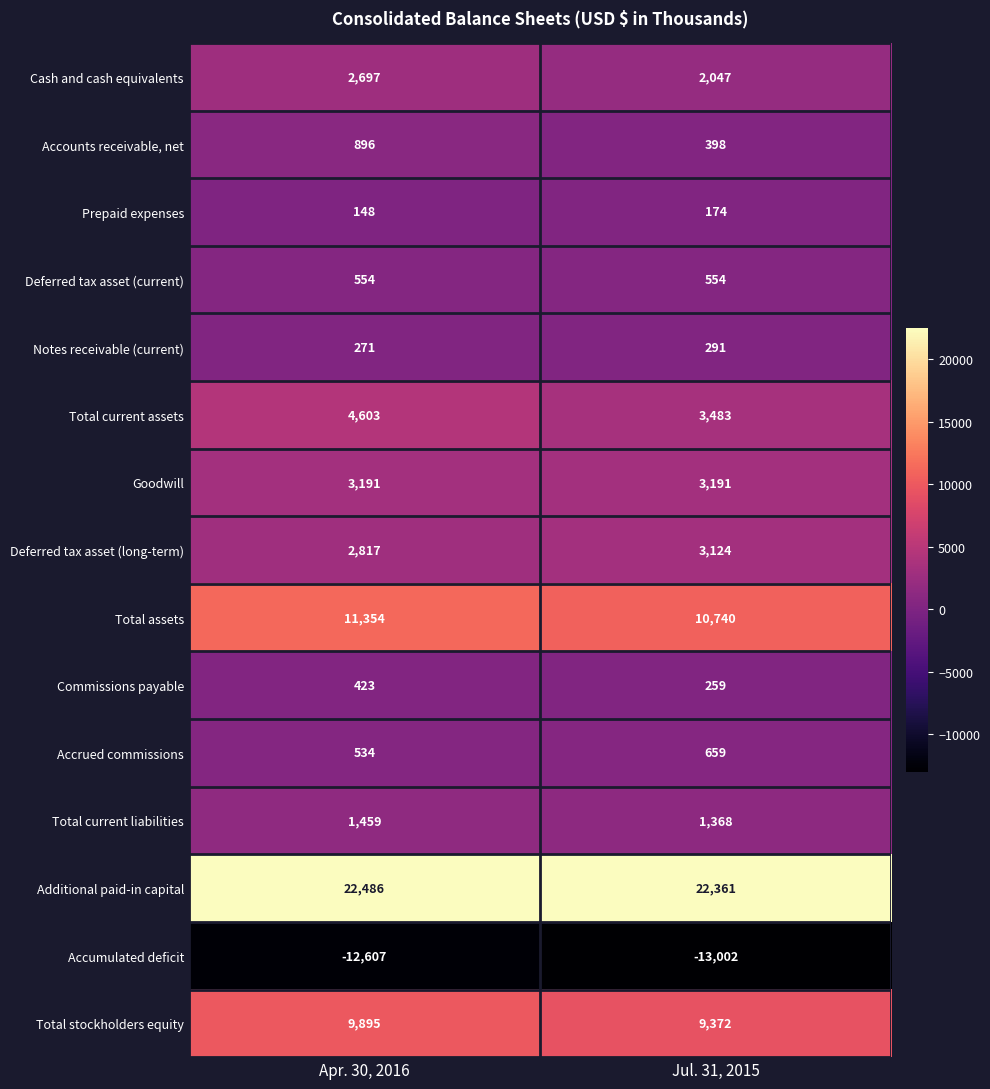

Which series changed the most between Apr. 30, 2016 and Jul. 31, 2015?

Total current assets